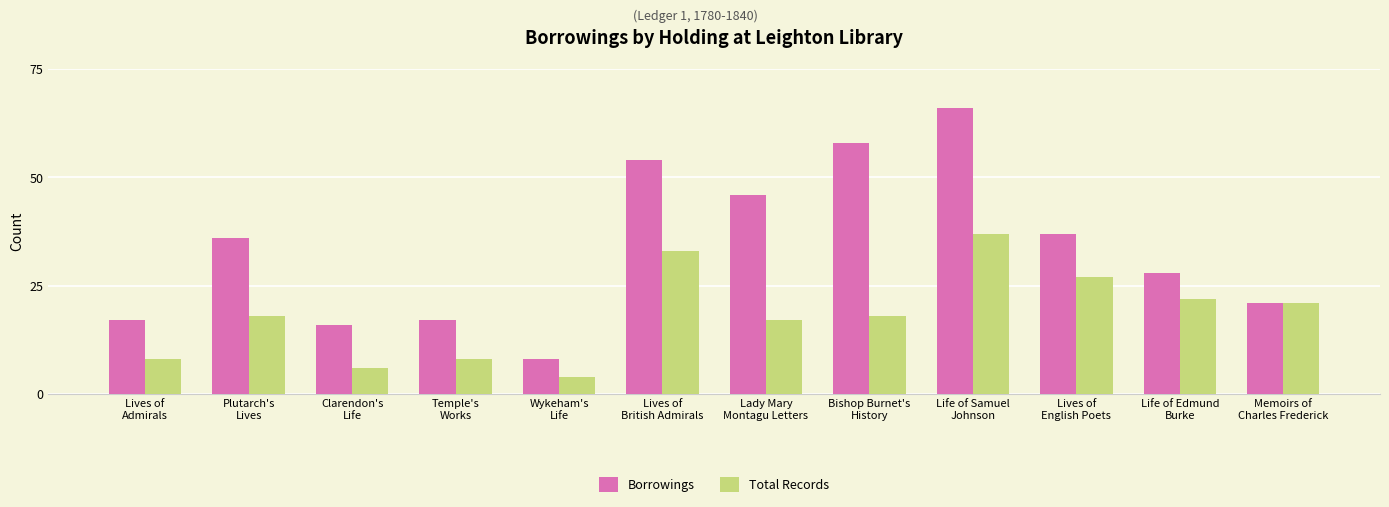

Which series has the largest range (max minus min)?

Borrowings